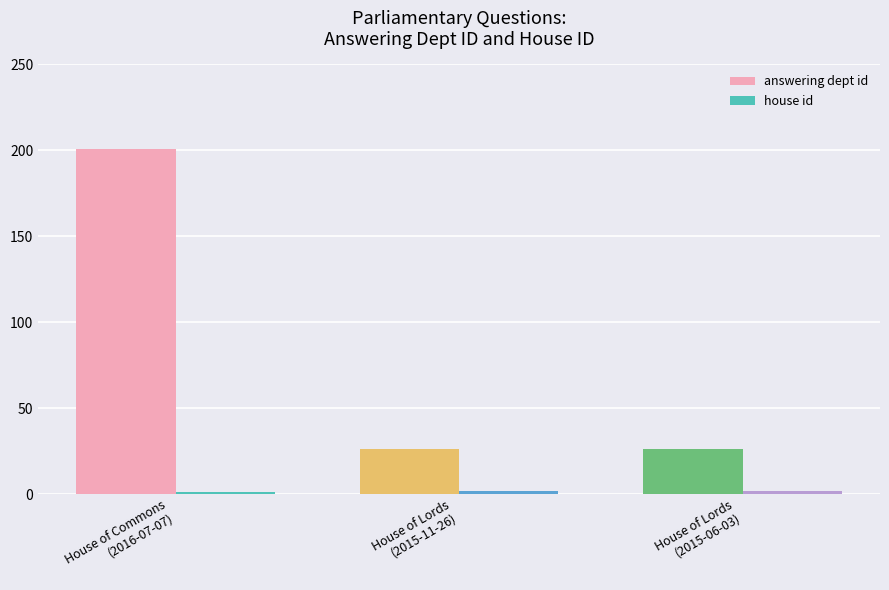

The answering dept id series shows 17 at House of Lords
(2015-11-26). True or false?

False